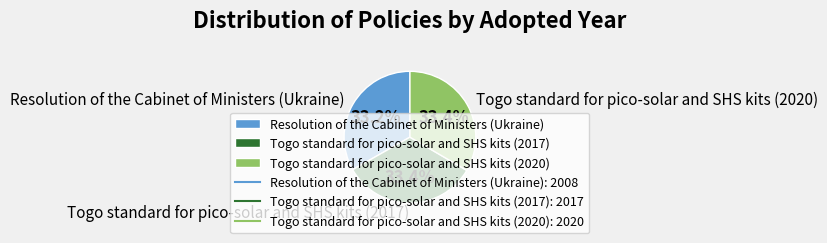

How many slices are in this pie chart?

3